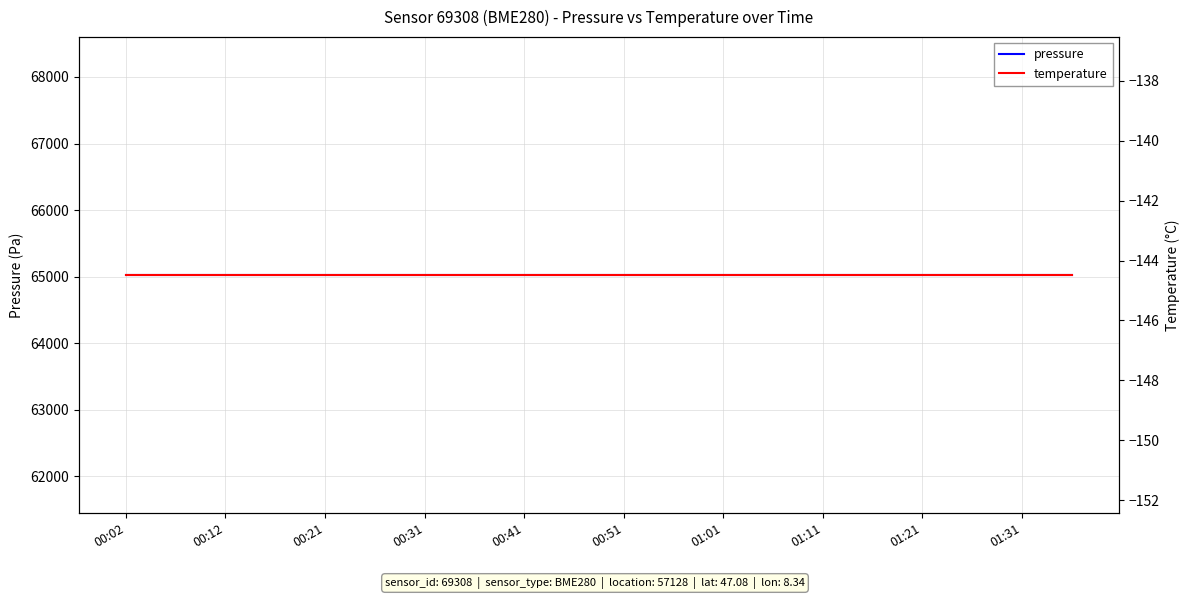

Is it true that pressure equals 30596.7 at 15?

False